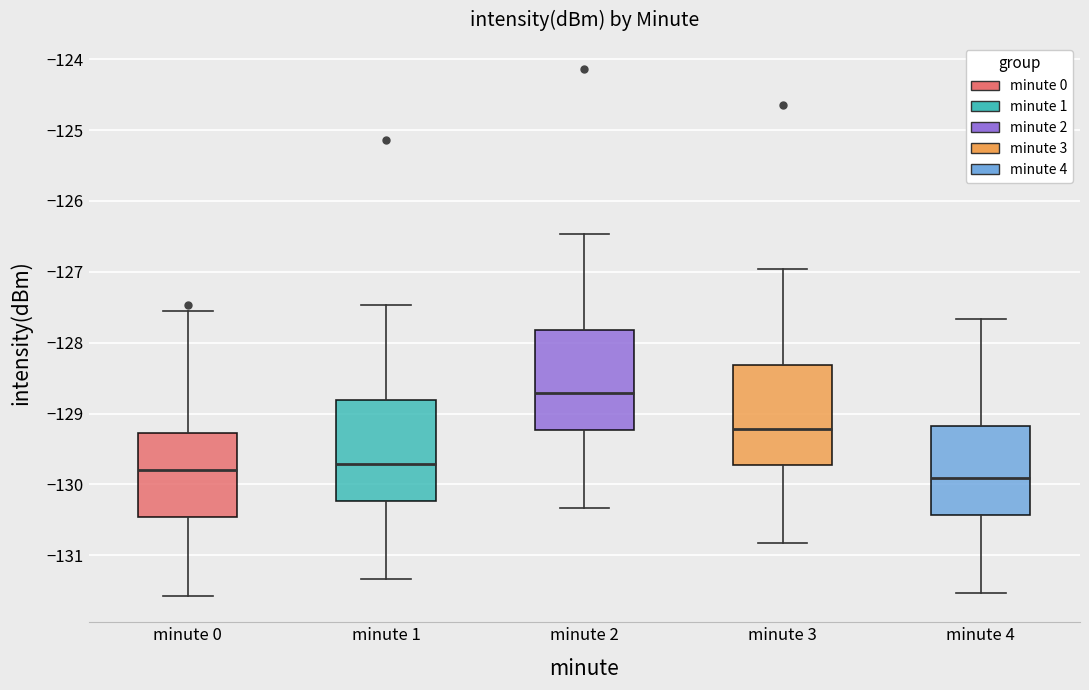

Reading left to right, read every box against the y-axis: the position of its median line, the range the box covers, and the ends of its whiskers. The values are not printed on the chart, so give them approximately, as read against the axis.

minute 0: median -129.8, box -130.5 to -129.3, whiskers -131.6 to -127.5
minute 1: median -129.7, box -130.2 to -128.8, whiskers -131.3 to -127.5
minute 2: median -128.7, box -129.2 to -127.8, whiskers -130.3 to -126.5
minute 3: median -129.2, box -129.7 to -128.3, whiskers -130.8 to -127.0
minute 4: median -129.9, box -130.4 to -129.2, whiskers -131.5 to -127.7